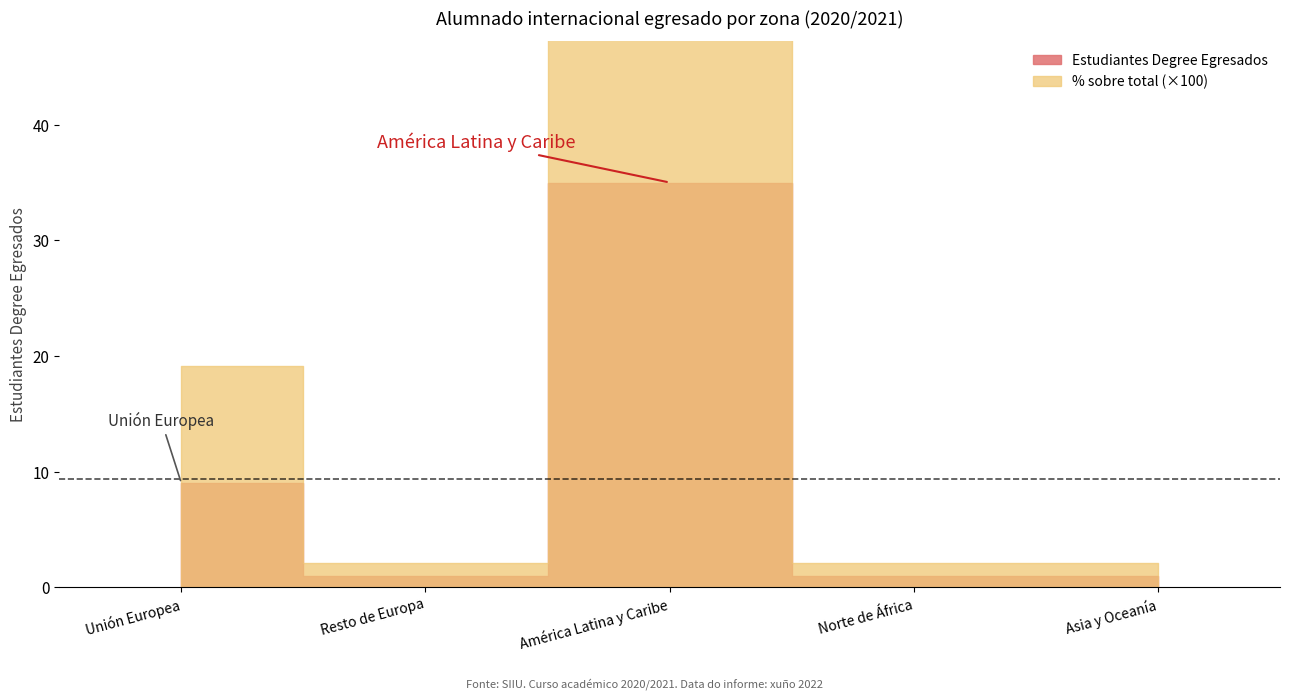

The Estudiantes Degree Egresados series shows 1.6 at Norte de África. True or false?

False